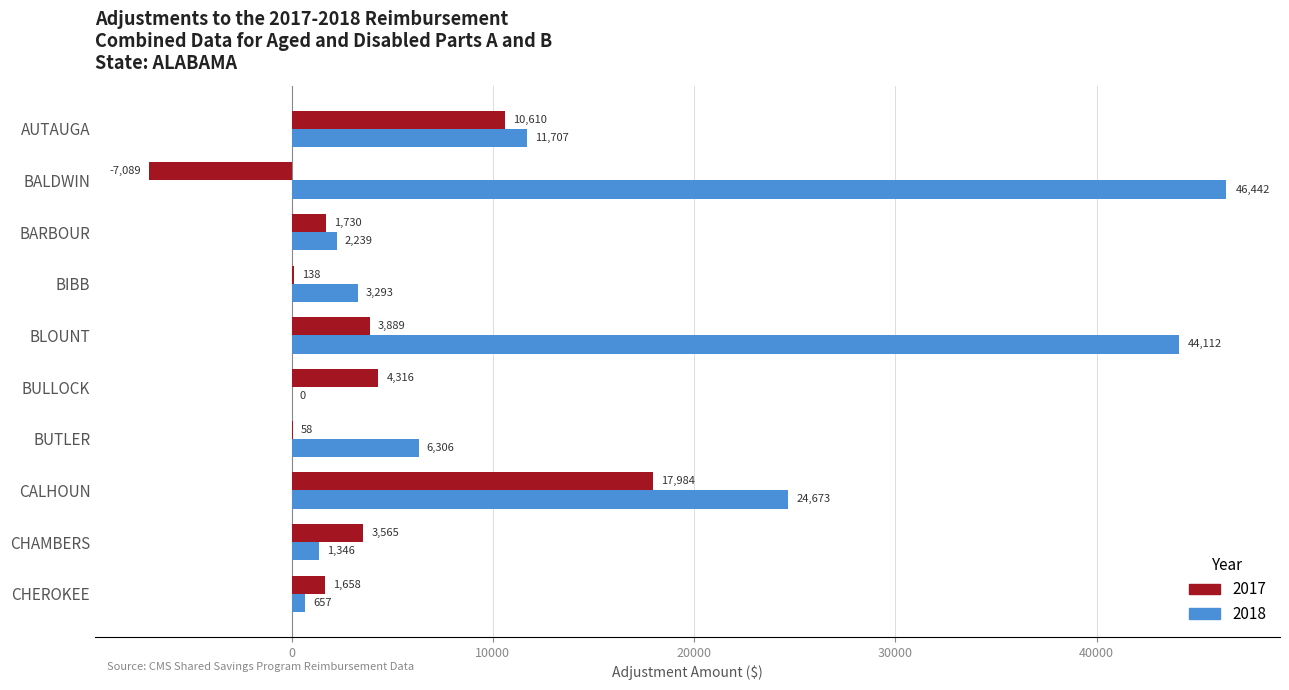

At which label does 2017 reach its peak?

CALHOUN